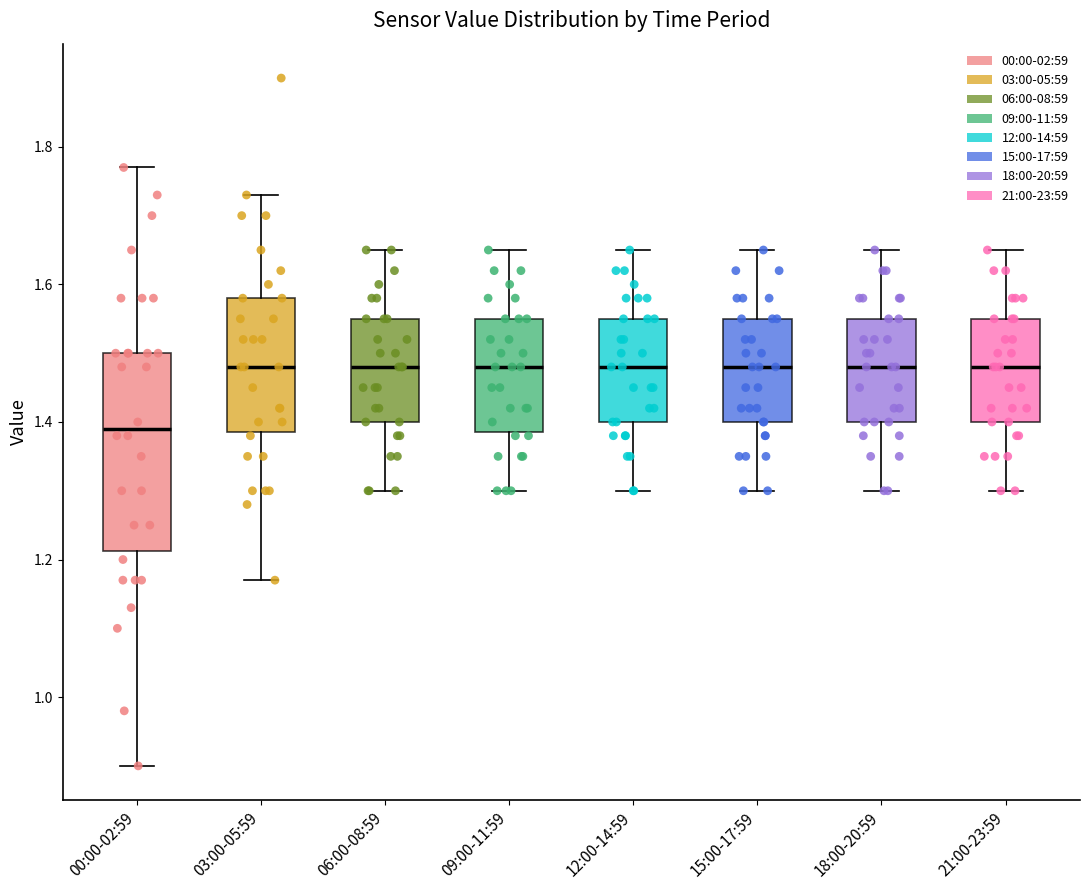

Where does the upper whisker of the box for 06:00-08:59 end on the y-axis? The values are not printed on the chart, so give them approximately, as read against the axis.

1.66